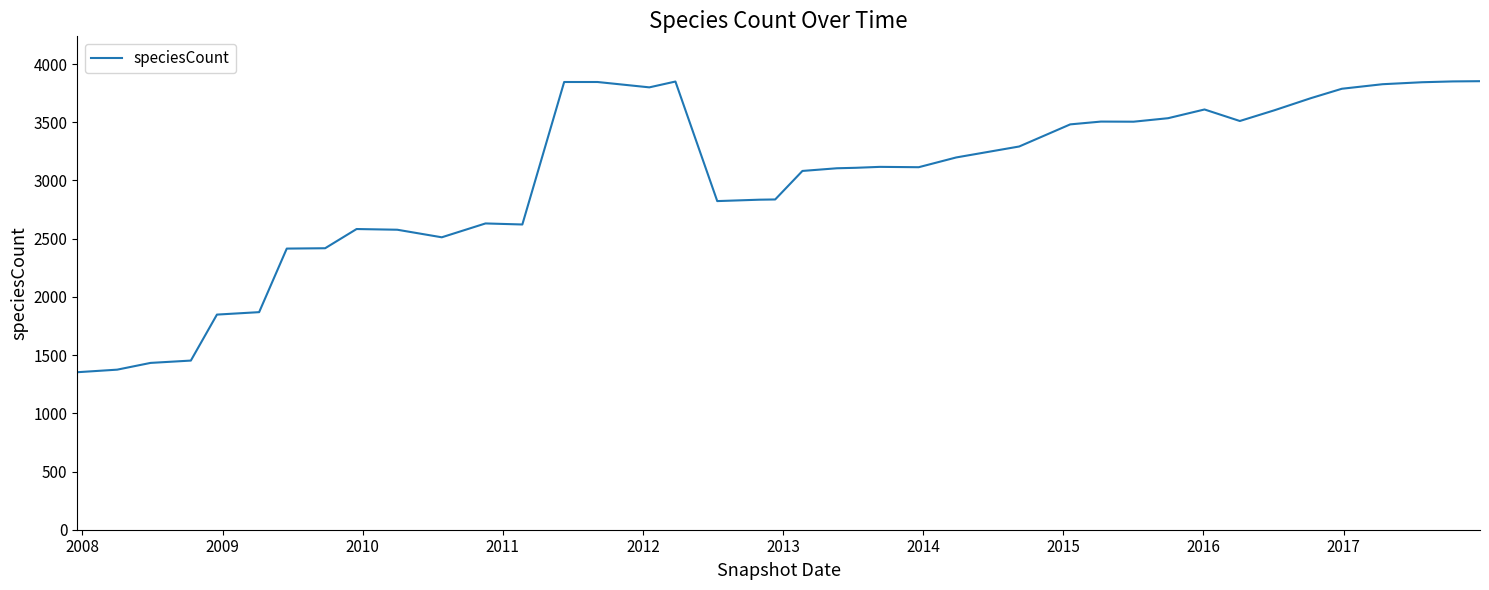

What is the difference between the maximum and minimum values?

2500